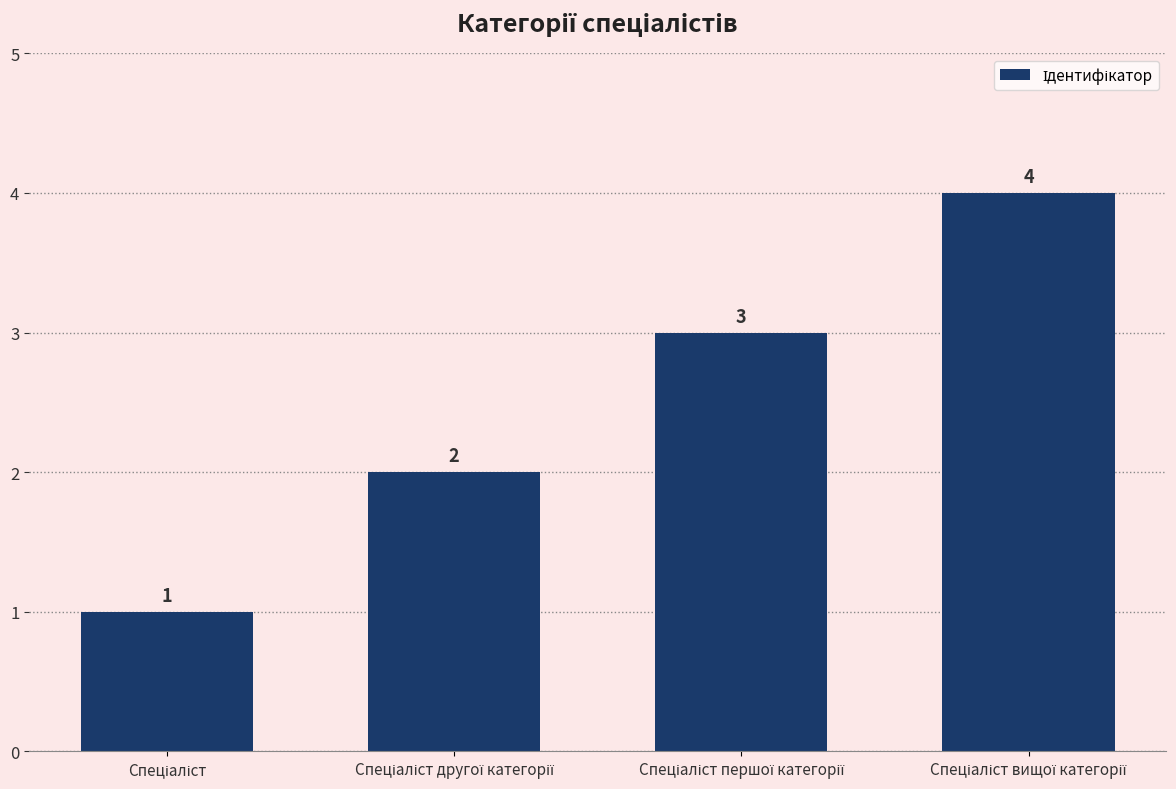

How many values are between 2 and 4?

3